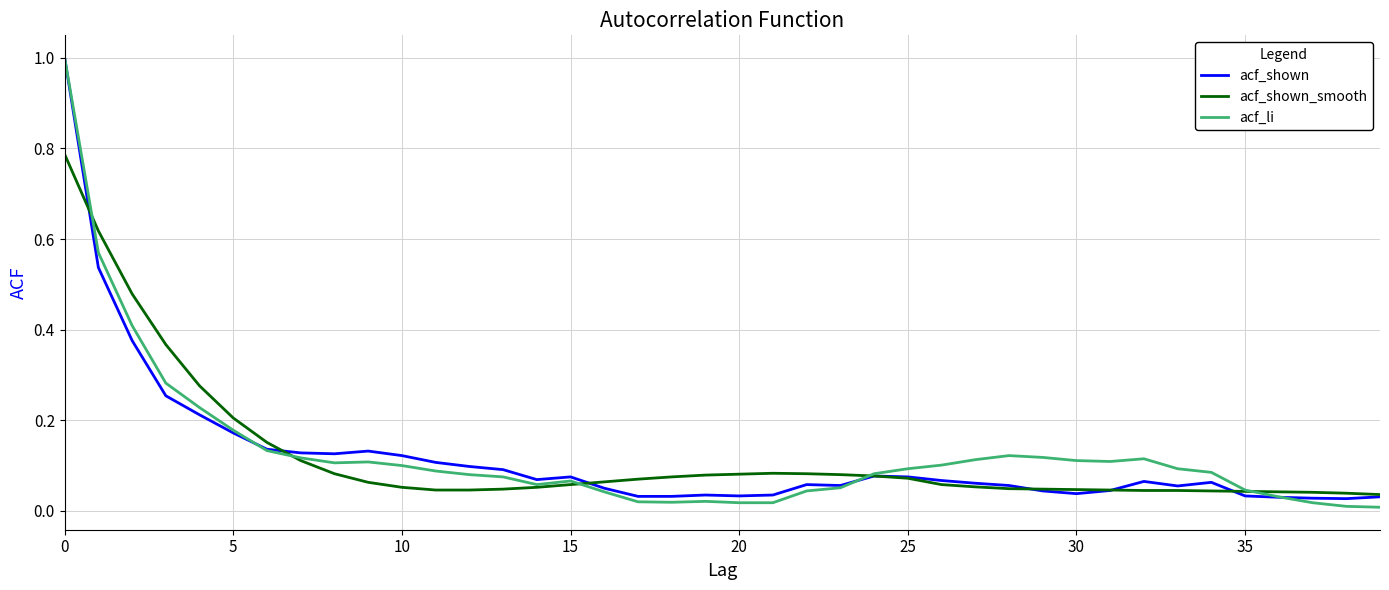

What is the greatest value displayed?

1.0